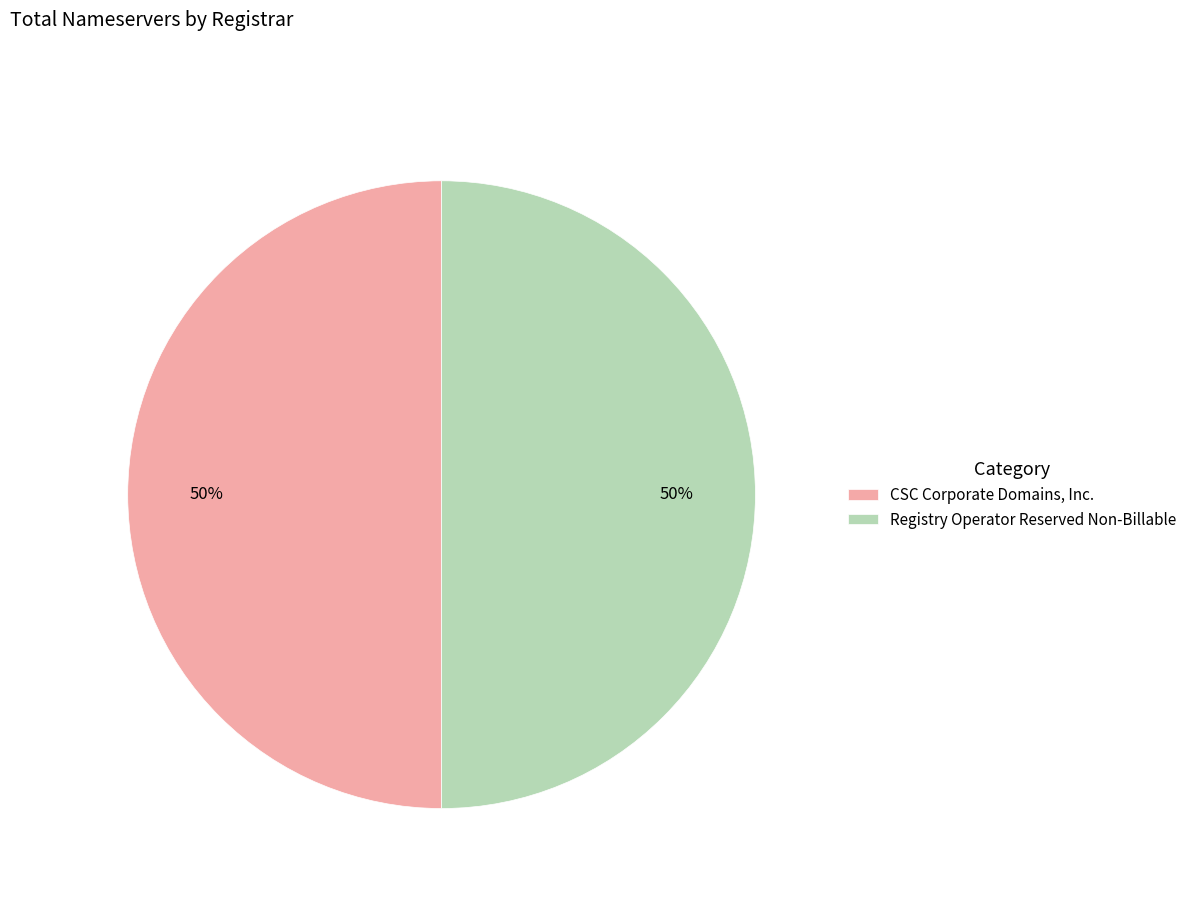

How many slices are in this pie chart?

2